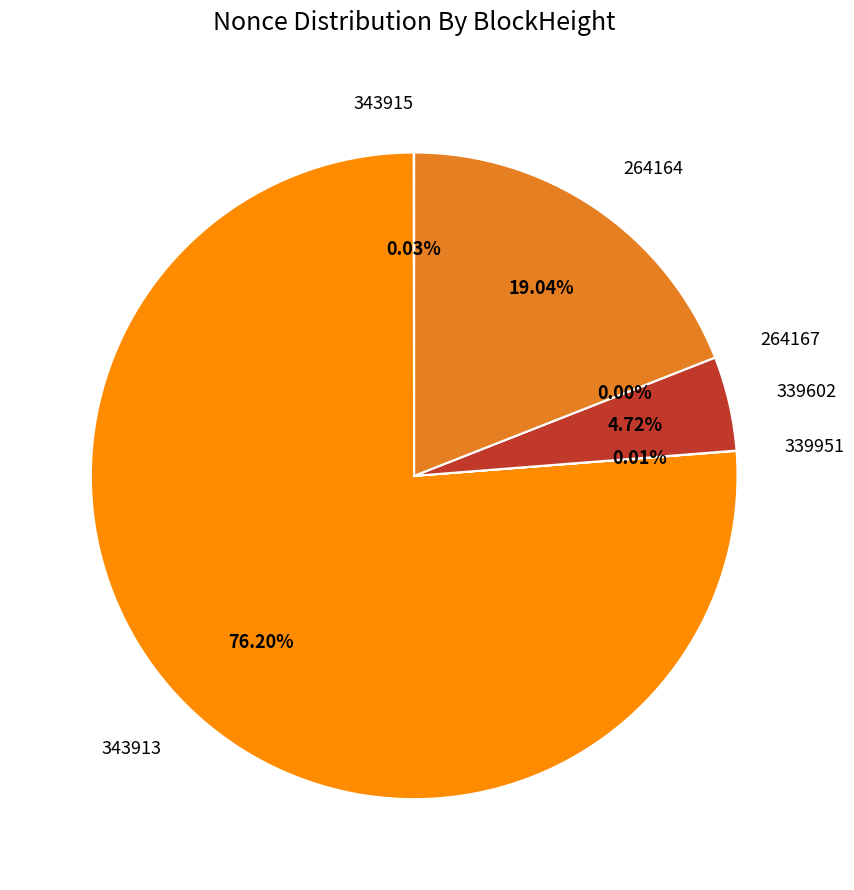

Is 343913 the majority of the pie?

Yes